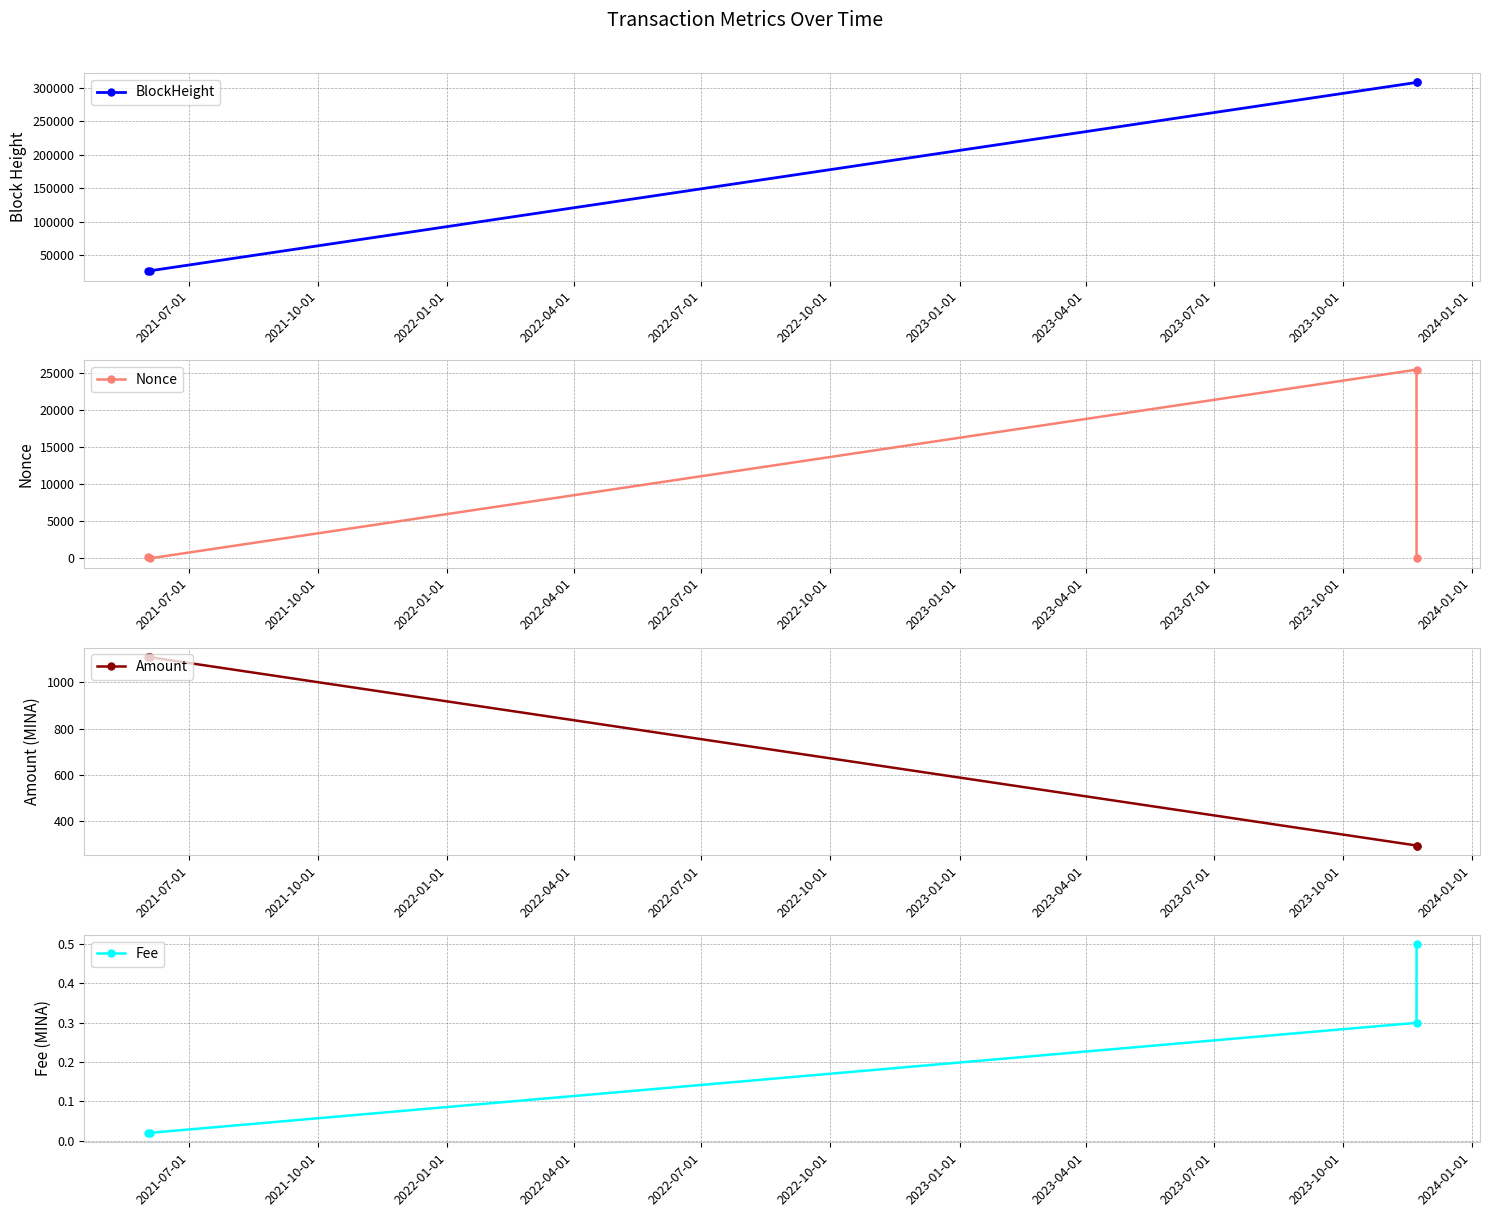

What is the sum of all Fee values?

0.8